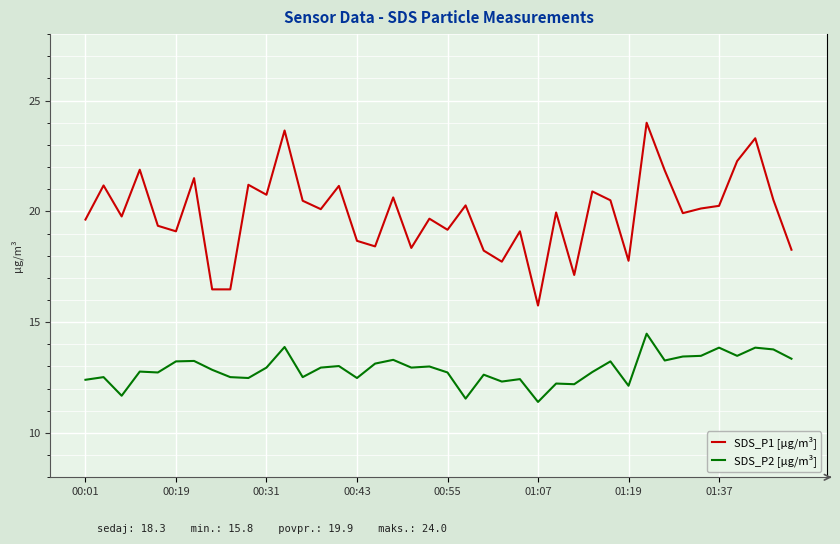

What is the difference between the maximum and minimum values in the SDS_P2 [µg/m³] series?

3.1